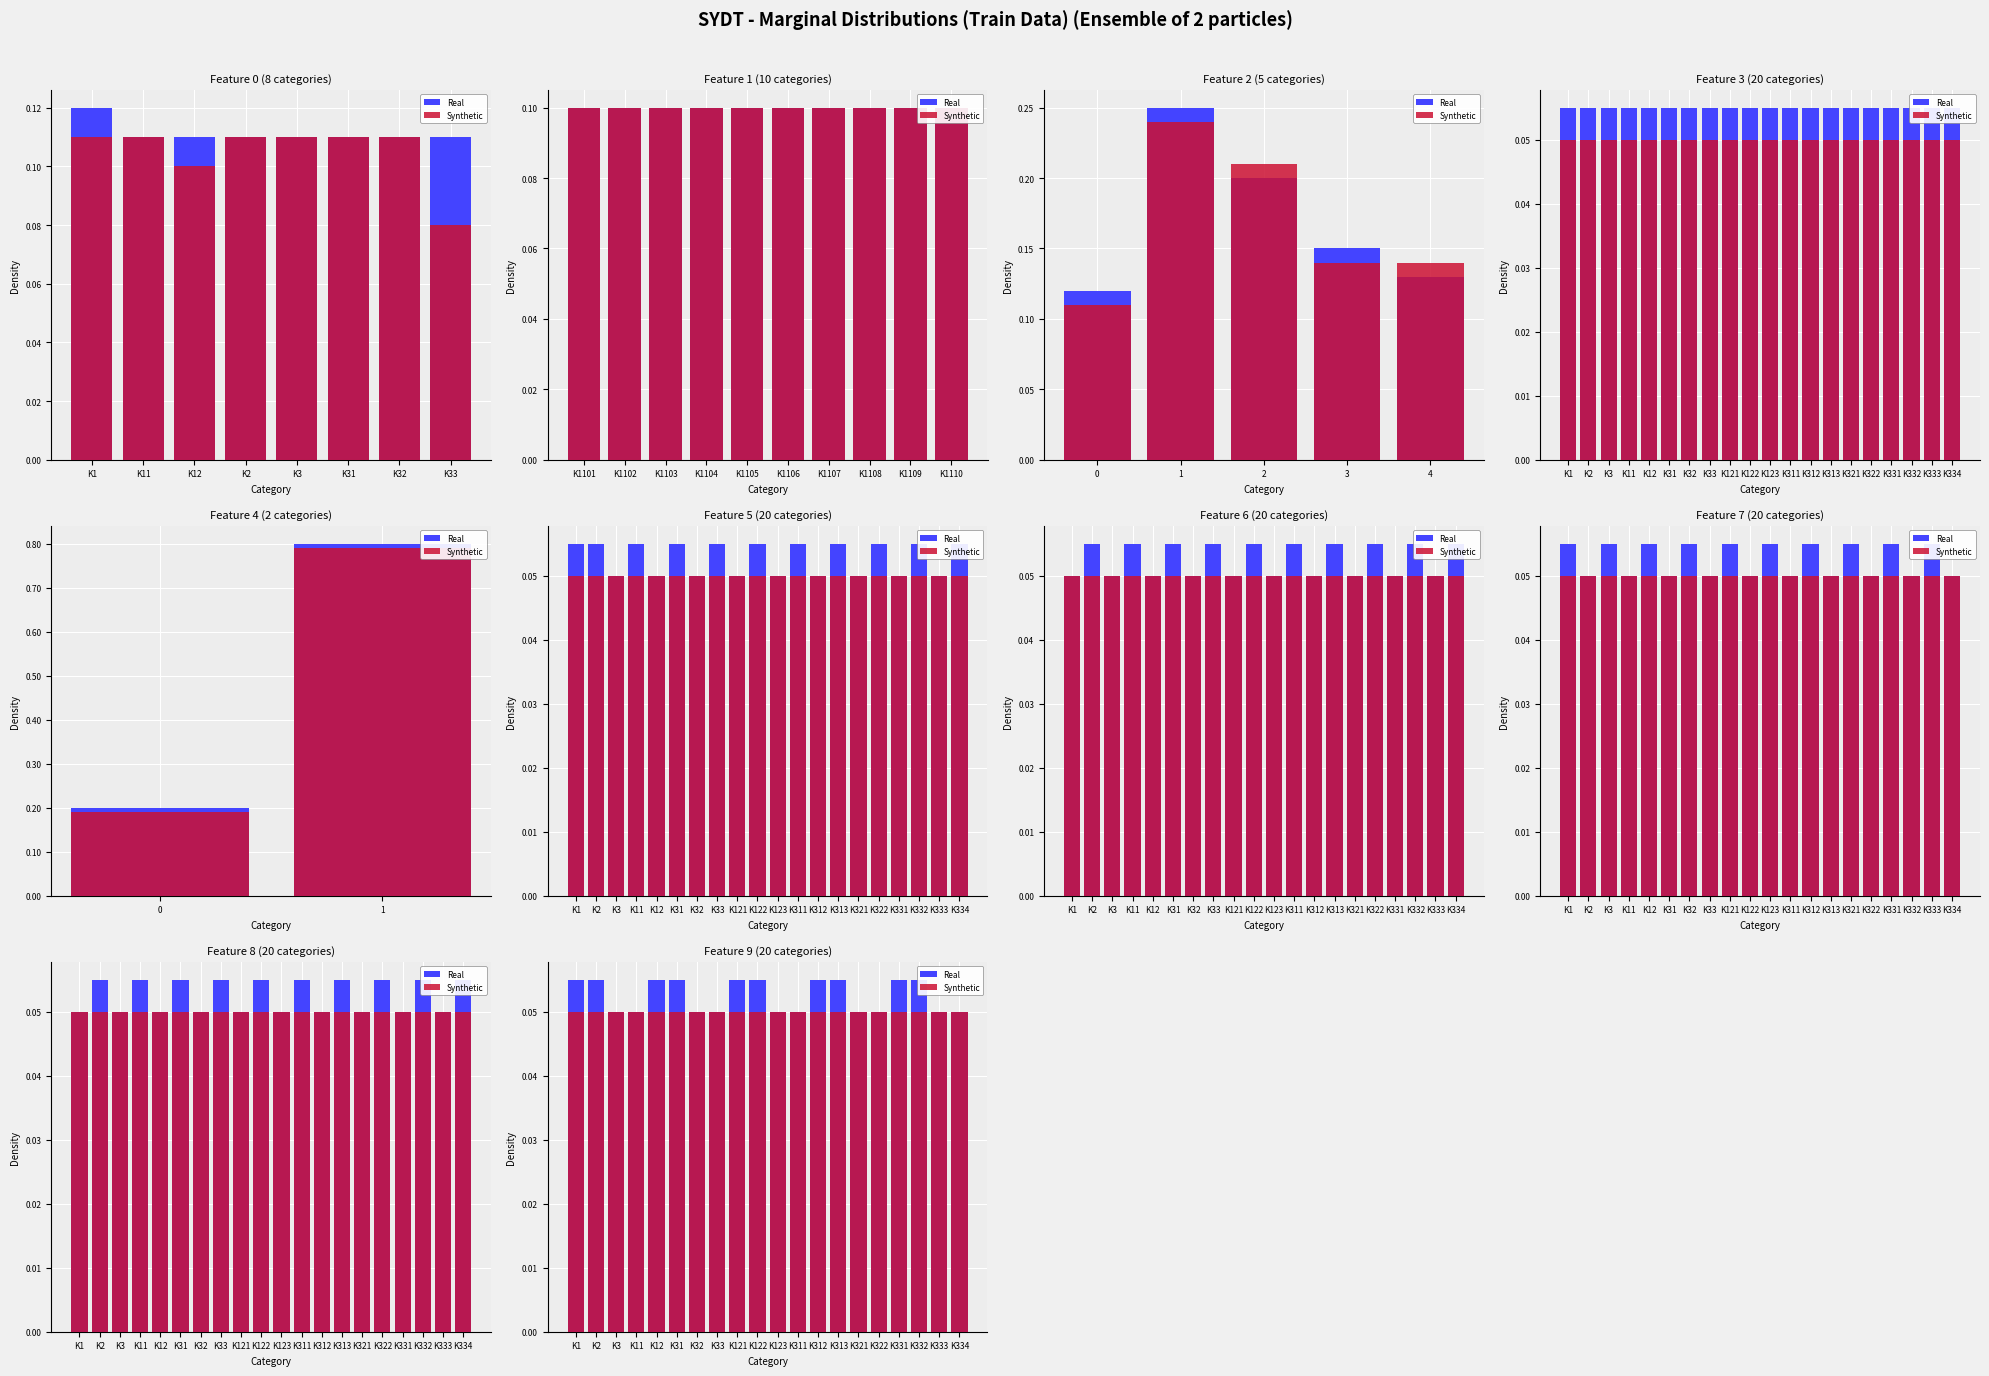

How many categories are shown in the chart?

20